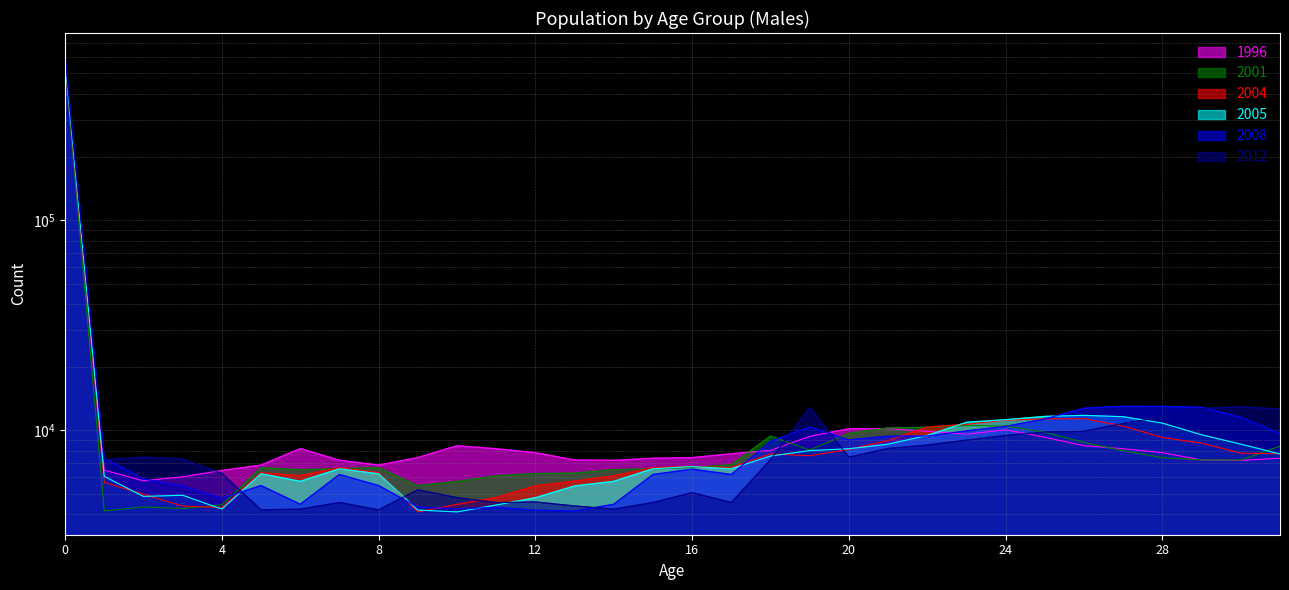

At how many categories does at least one series exceed 147797?

1